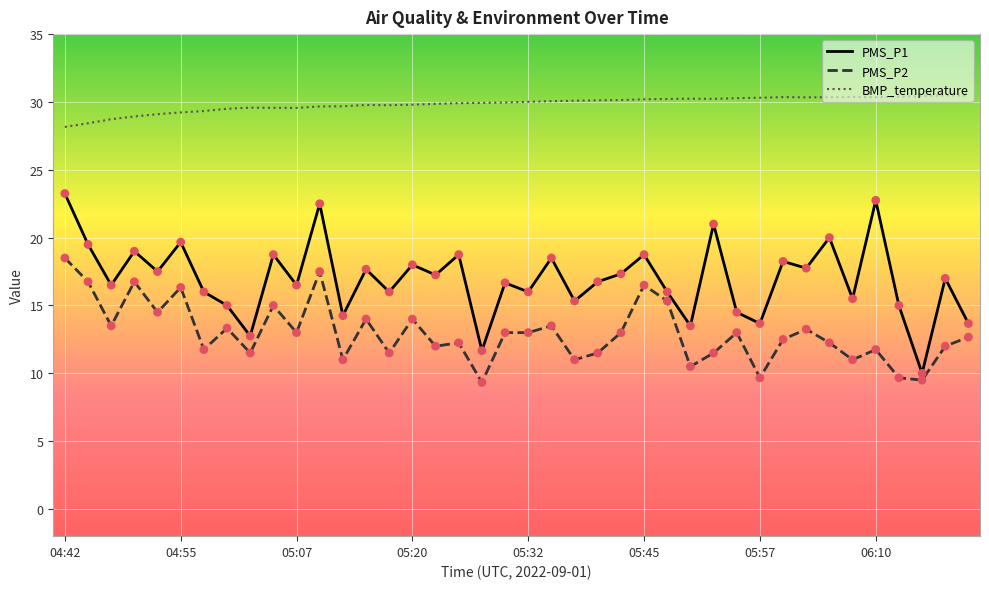

At how many categories does at least one series exceed 25?

40